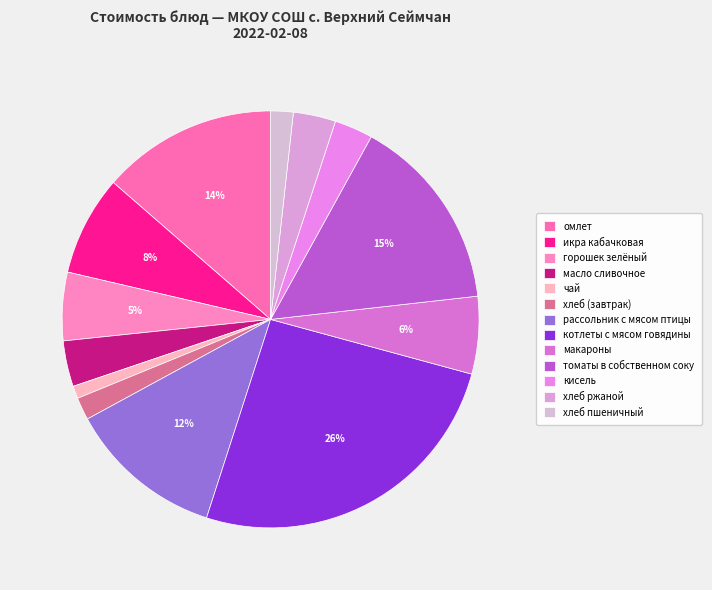

Count the number of slices in the pie.

13